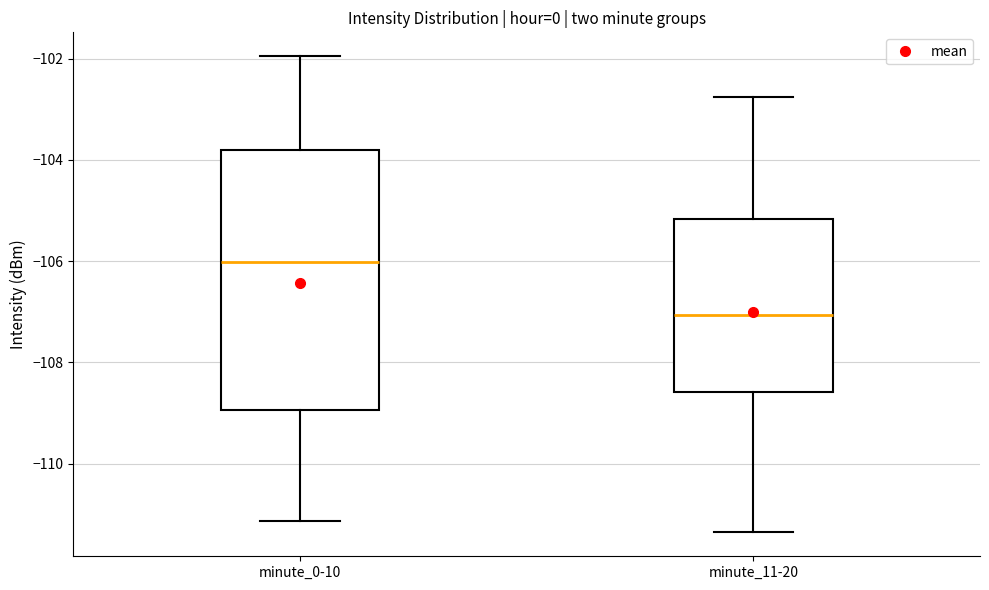

Comparing the boxes themselves (not the whiskers), which one is the tallest?

minute_0-10